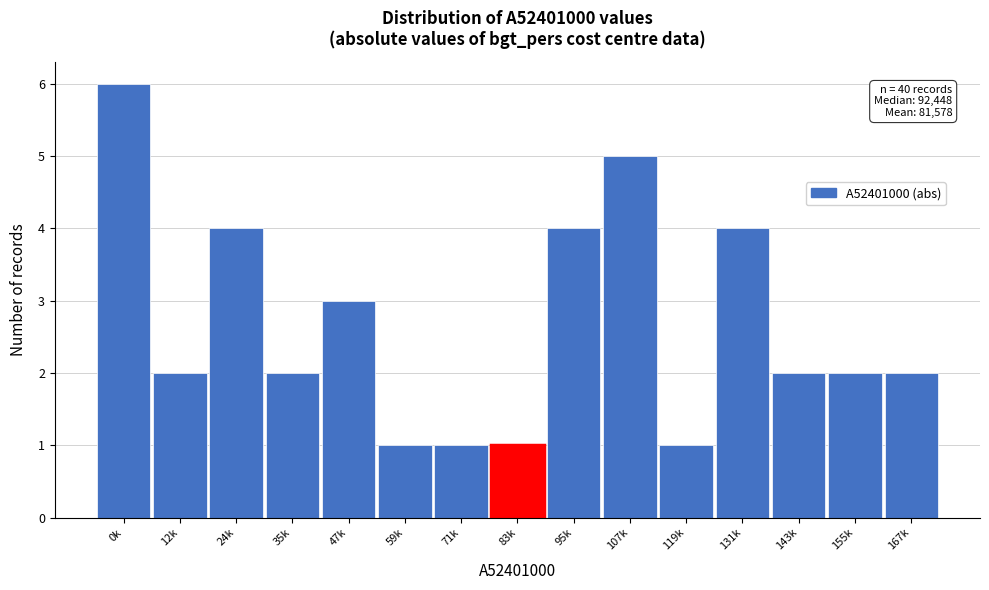

Reading left to right, extract all data points from this chart.

6	2	4	2	3	1	1	1	4	5	1	4	2	2	2